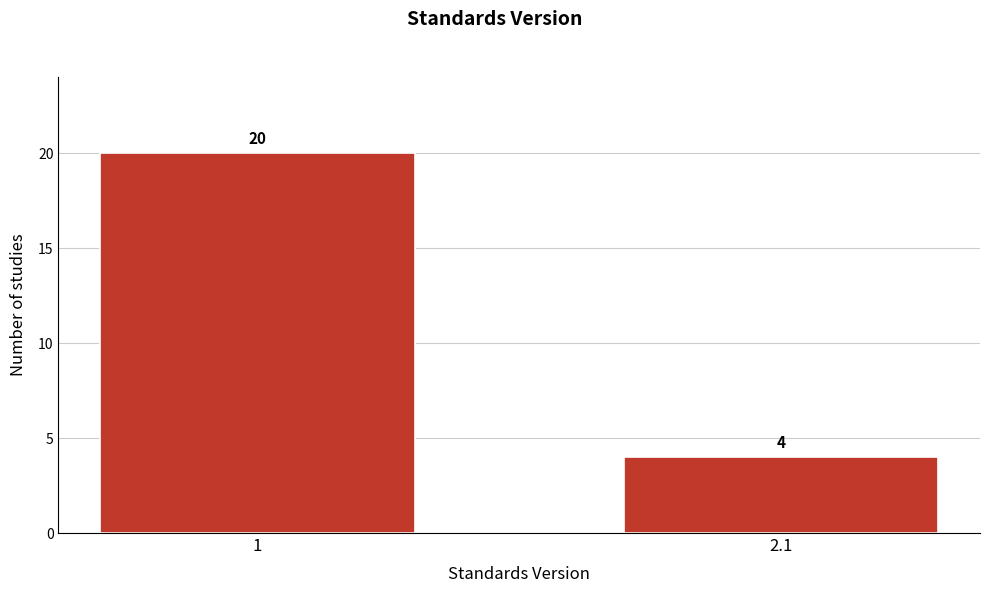

Reading right to left, list all the values displayed in this chart.

4	20